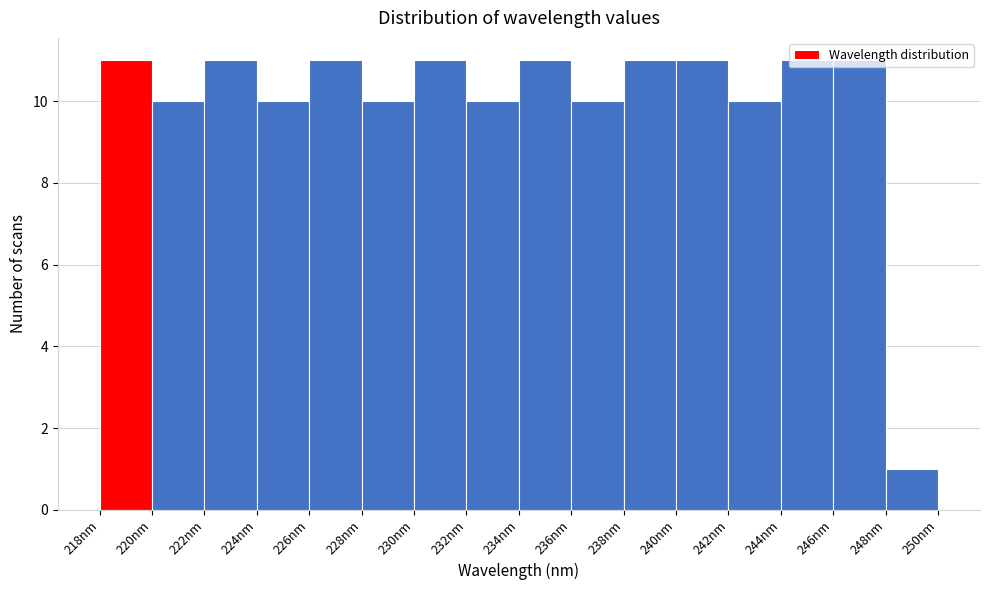

Reading left to right, list every bar in this chart as the range it spans on the x-axis followed by its height. The values are not printed on the chart, so give them approximately, as read against the axis.

218 to 220: 11
220 to 222: 10
222 to 224: 11
224 to 226: 10
226 to 228: 11
228 to 230: 10
230 to 232: 11
232 to 234: 10
234 to 236: 11
236 to 238: 10
238 to 240: 11
240 to 242: 11
242 to 244: 10
244 to 246: 11
246 to 248: 11
248 to 250: 1